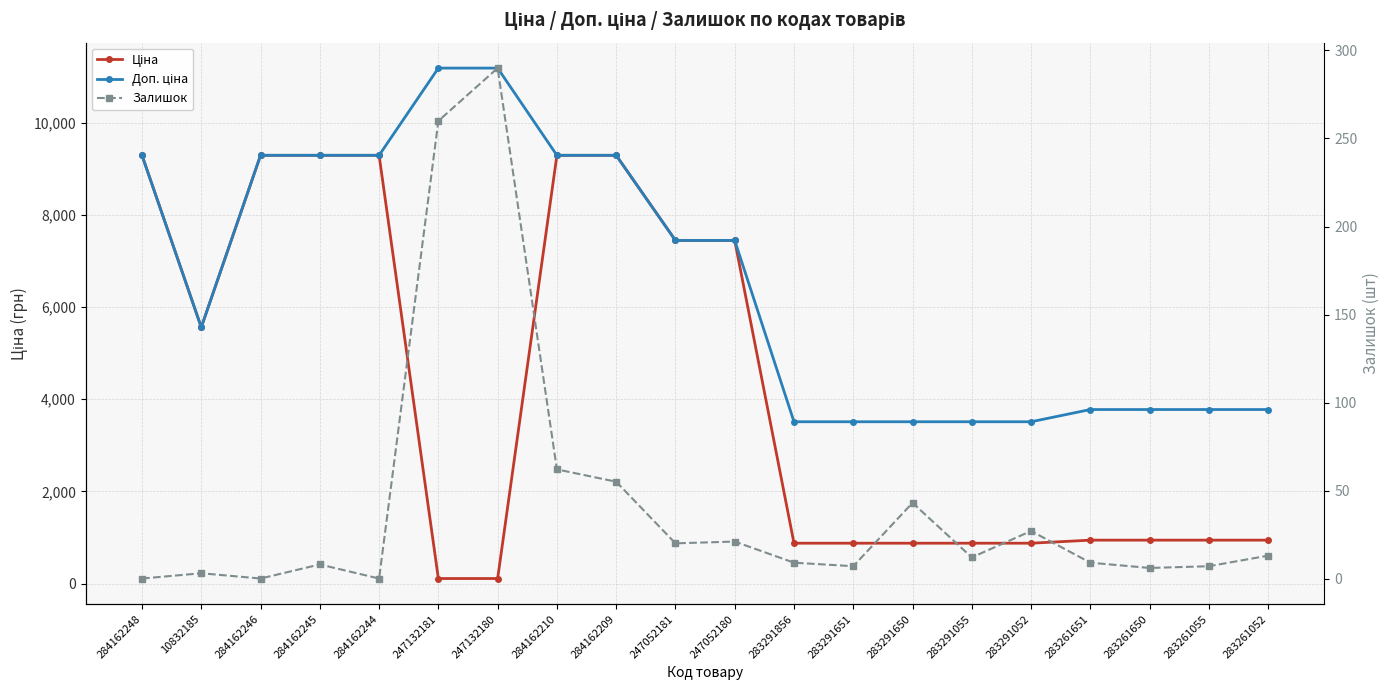

True or false: Доп. ціна and Залишок cross at least once.

False